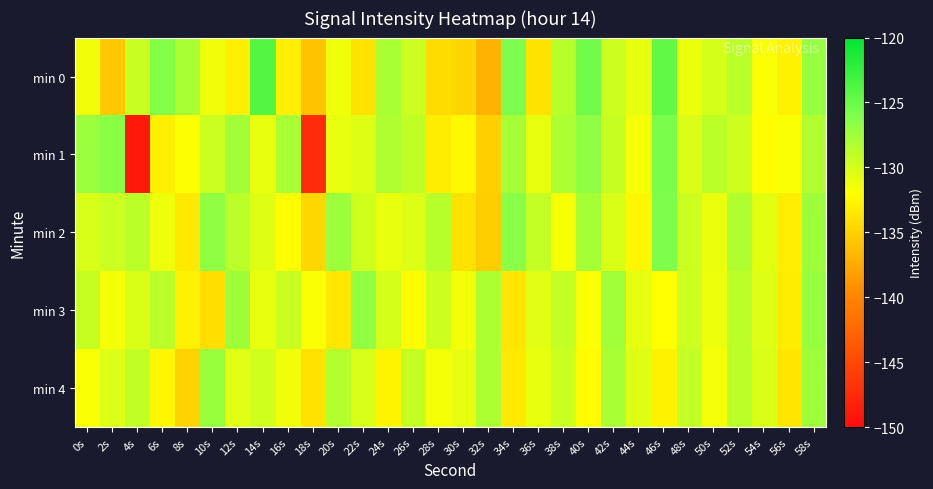

Rank the series by their maximum value, from lowest to highest.

min 4, min 3, min 2, min 1, min 0